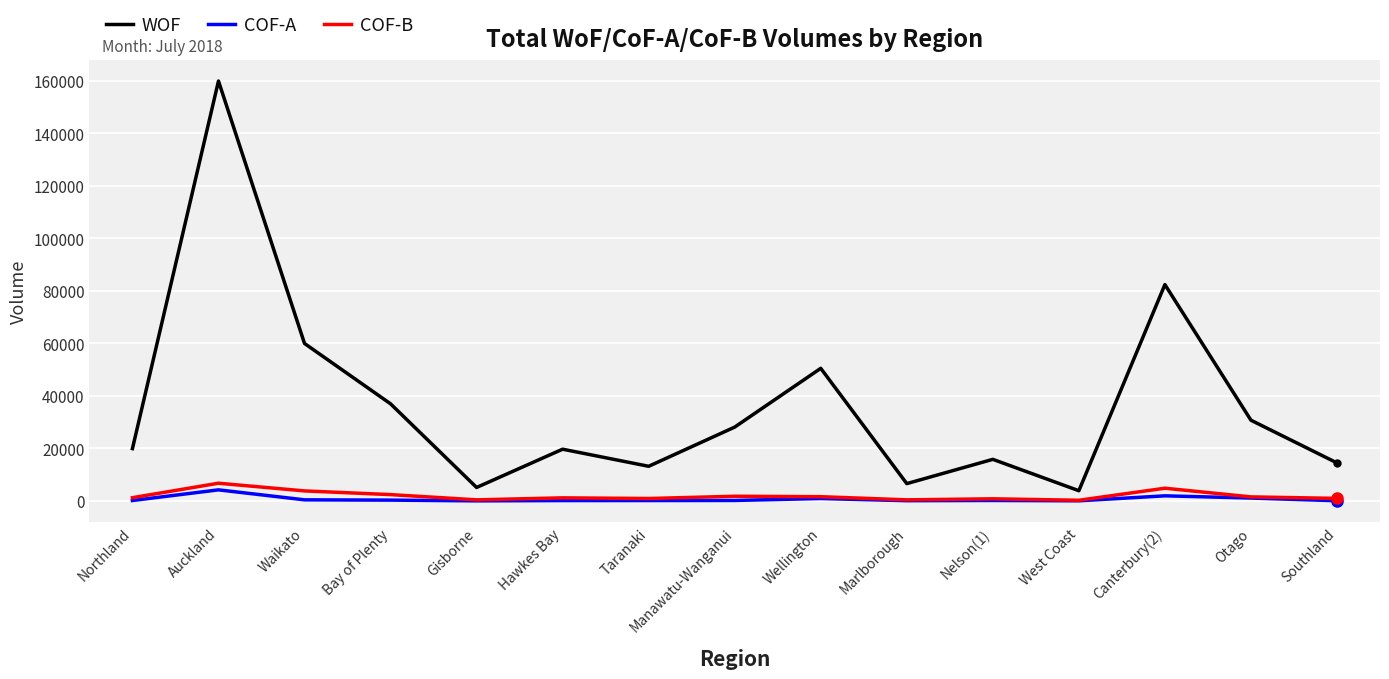

The WOF series shows 30009 at Hawkes Bay. True or false?

False